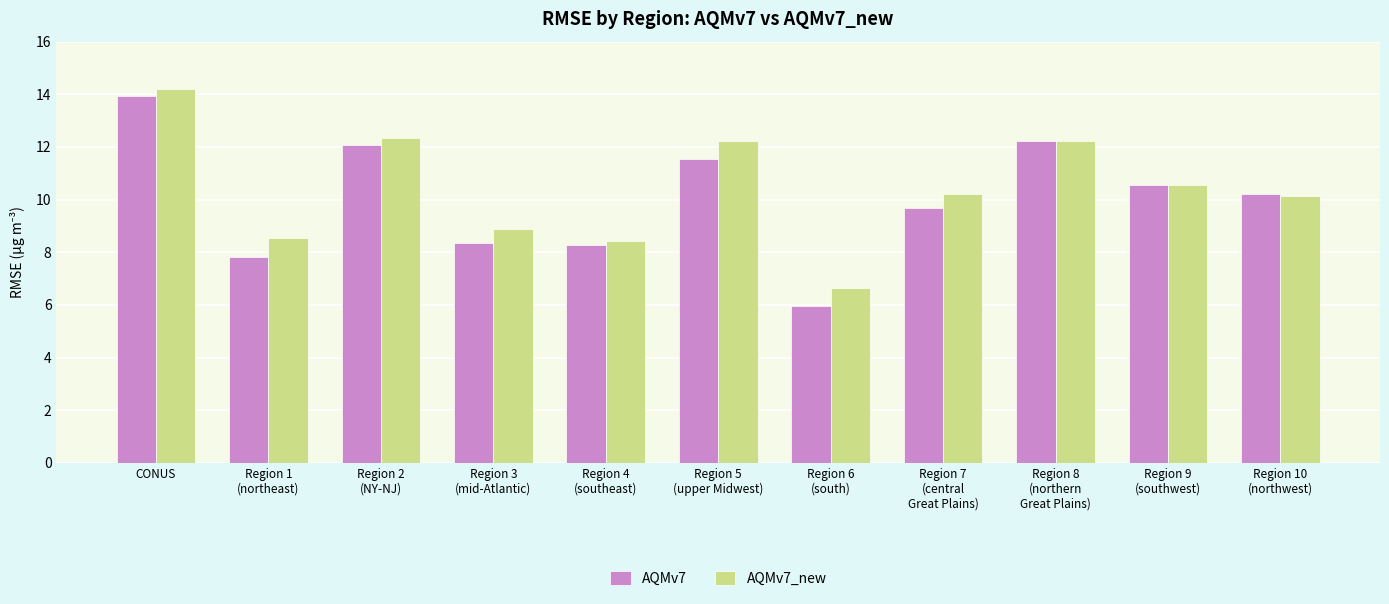

Is it true that AQMv7_new equals 10.6 at Region 9
(southwest)?

True